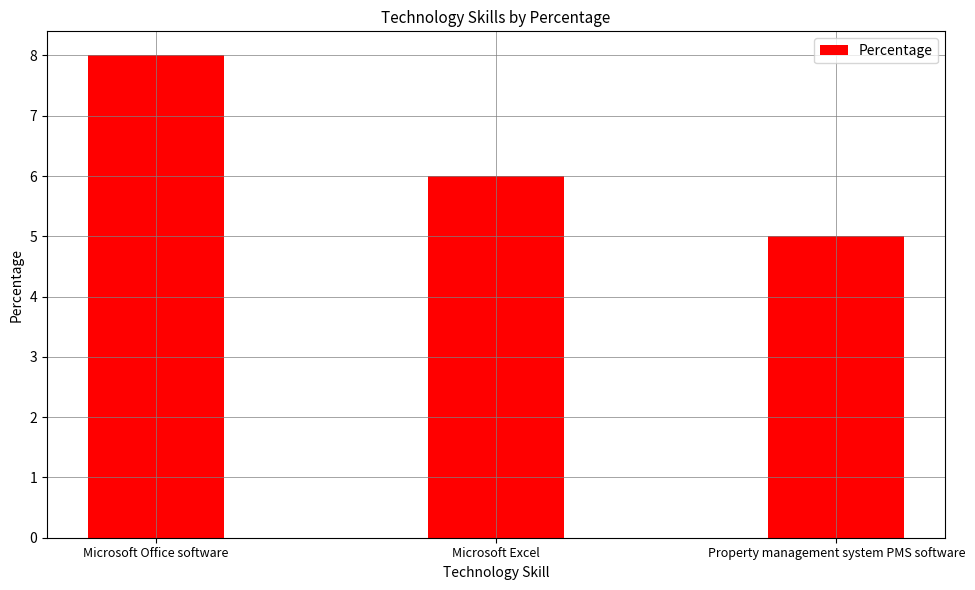

Which label corresponds to the largest value in the chart?

Microsoft Office software